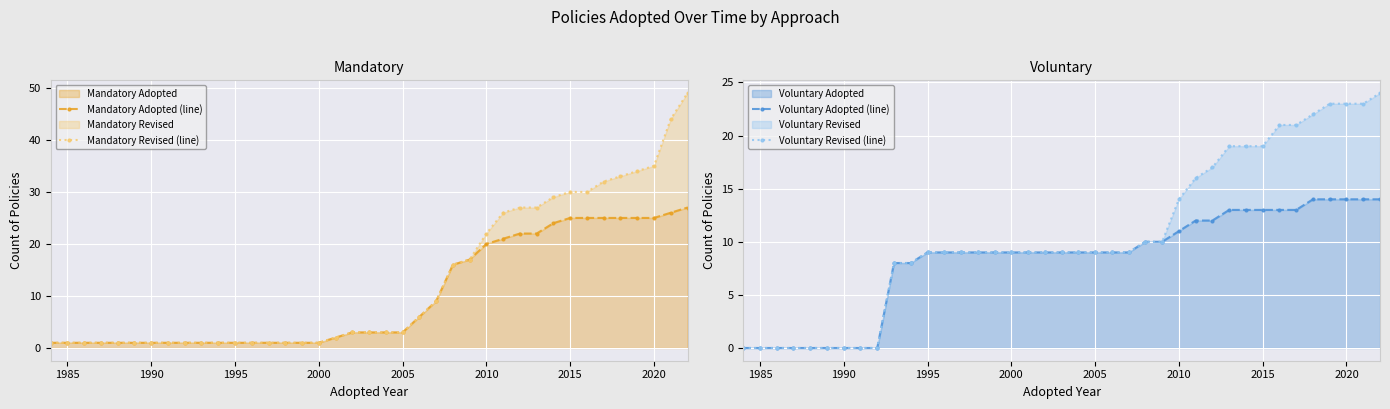

True or false: Voluntary Adopted has a value of 8 at 1990.

False